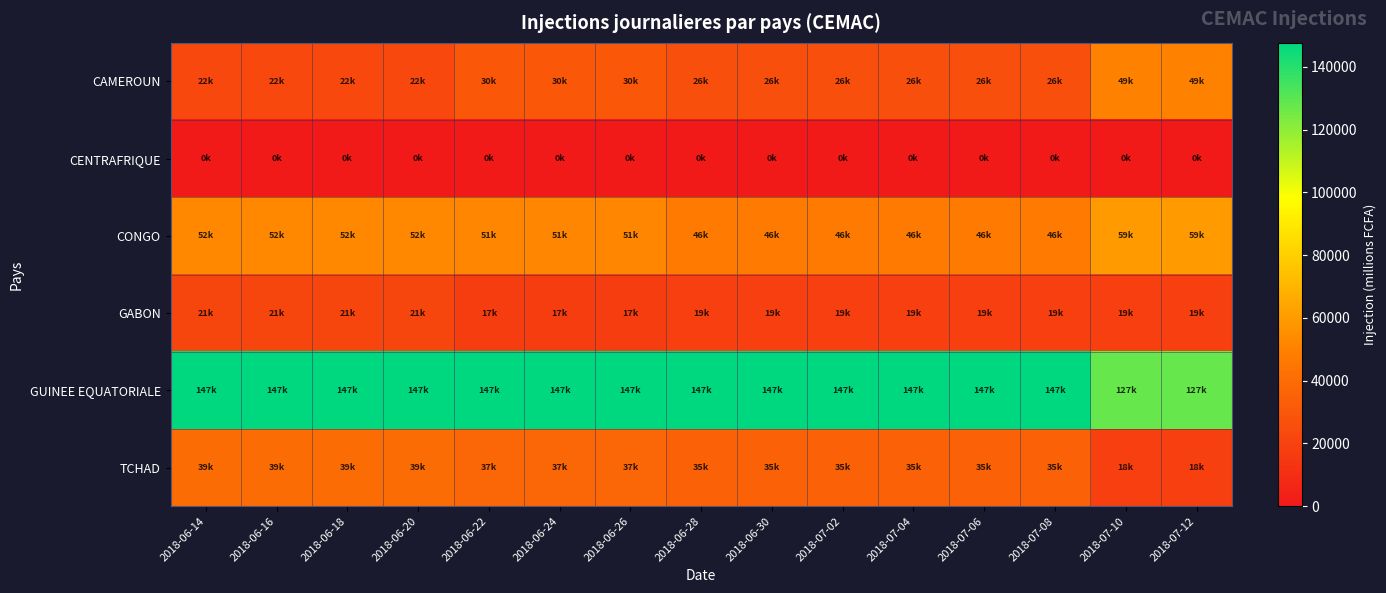

What is the difference between the highest and lowest values at 2018-07-12?

127675